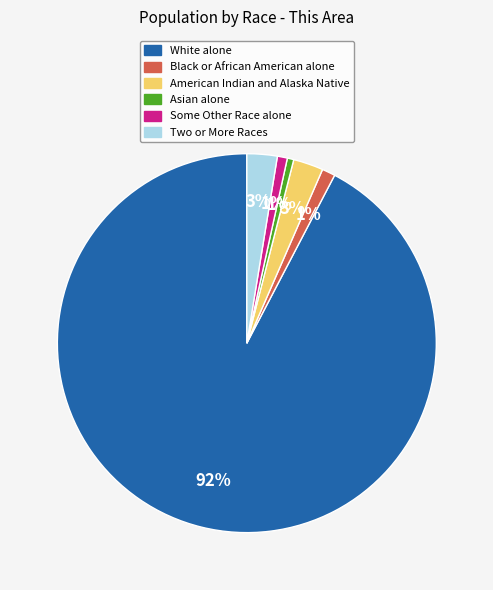

Which has a higher value, White alone or Some Other Race alone?

White alone